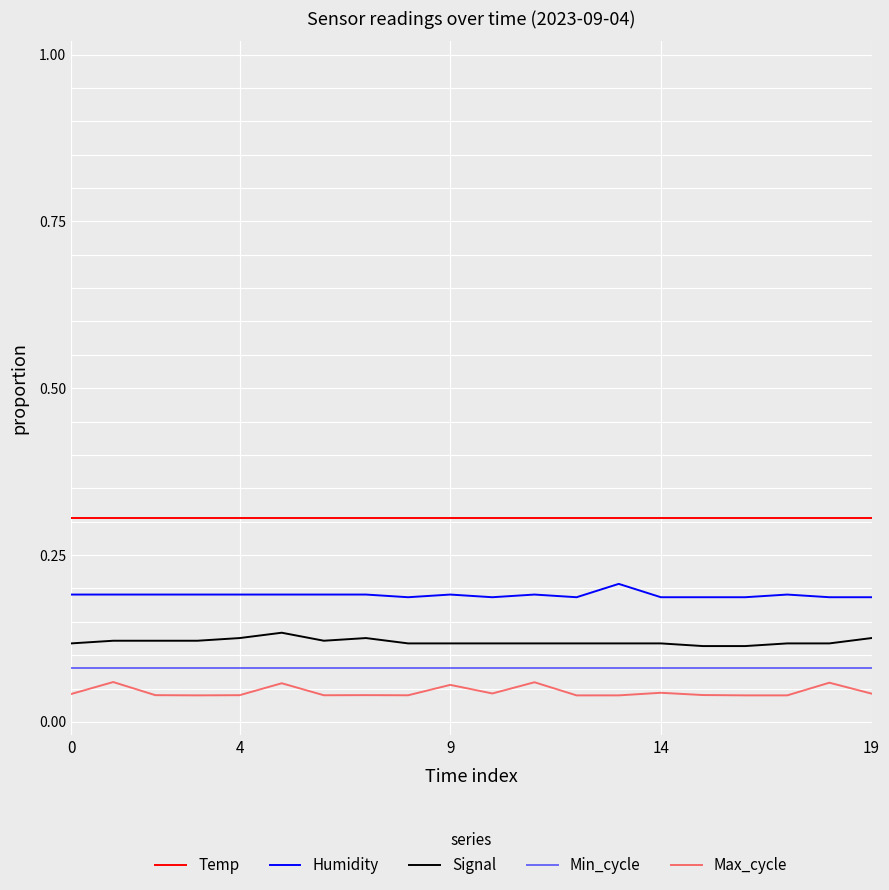

Is this an area chart (filled region under the line)?

No